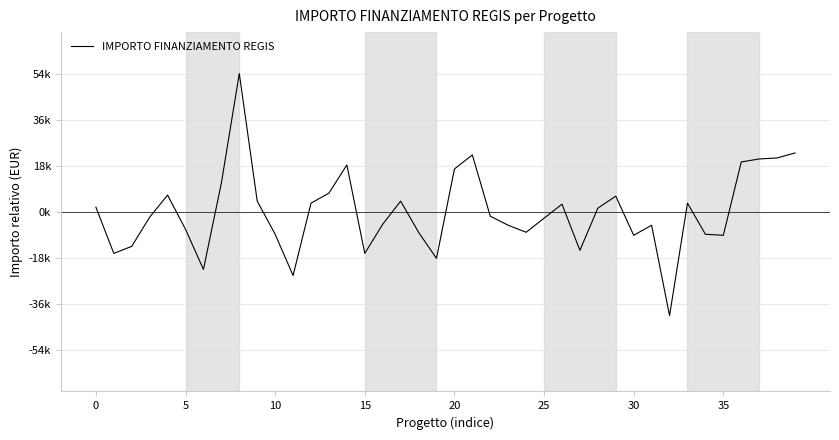

What is the greatest value displayed?

54049.8